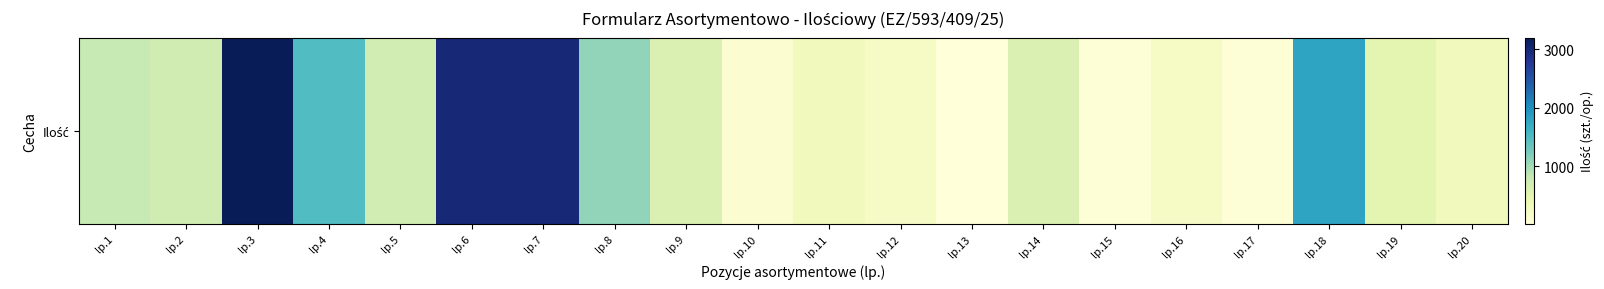

Reading left to right, what are all the values shown in this chart?

800	720	3200	1500	700	3000	3000	1100	600	100	300	200	10	600	56	200	48	1800	500	300